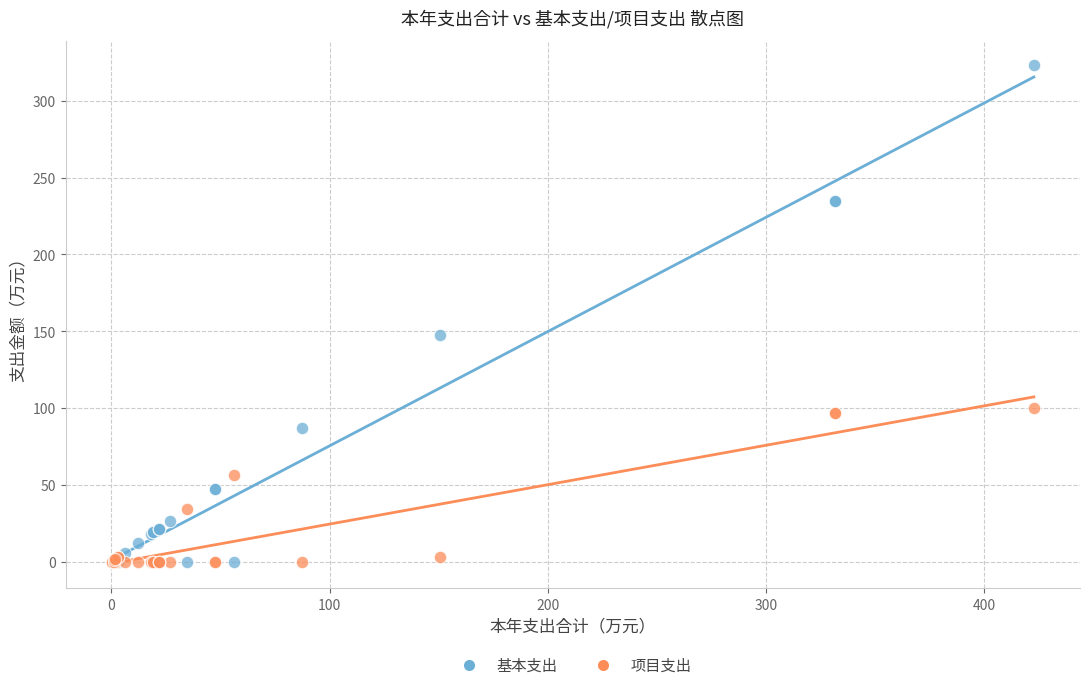

Which series contains the highest Y value?

基本支出